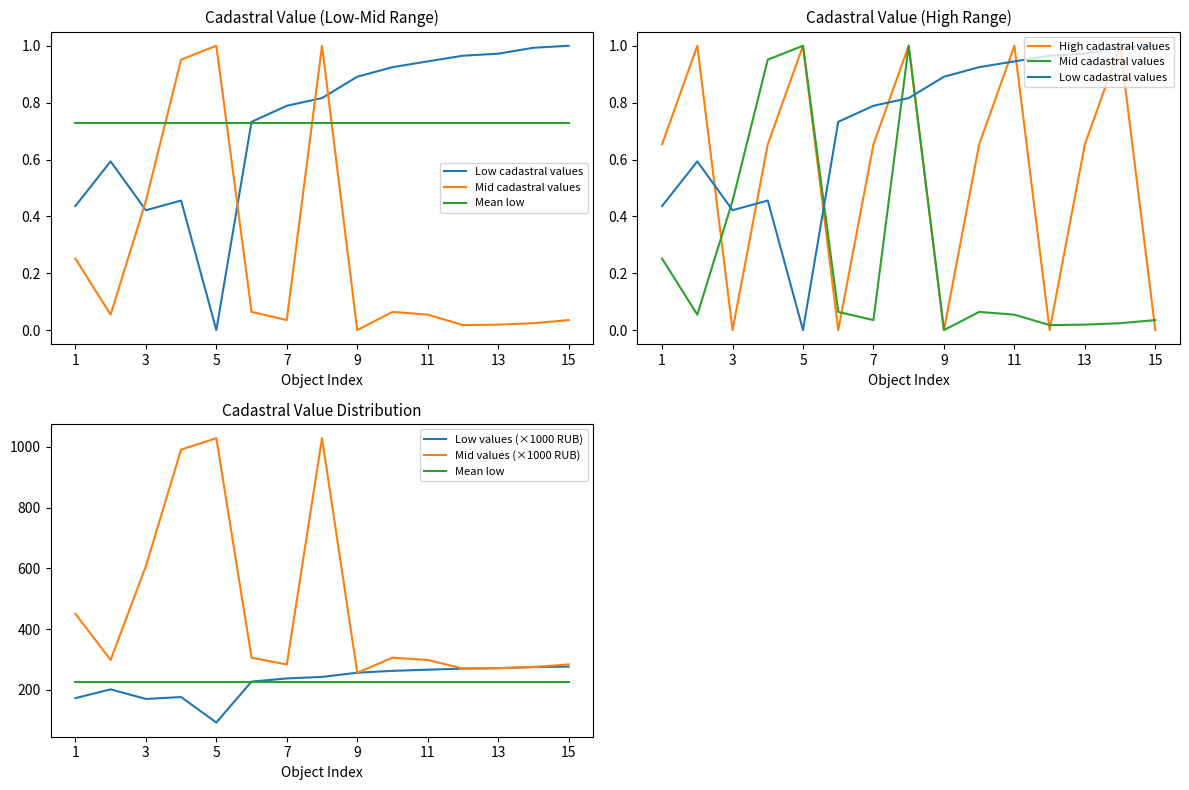

Which series has the largest total across all categories?

Mid values (×1000 RUB)